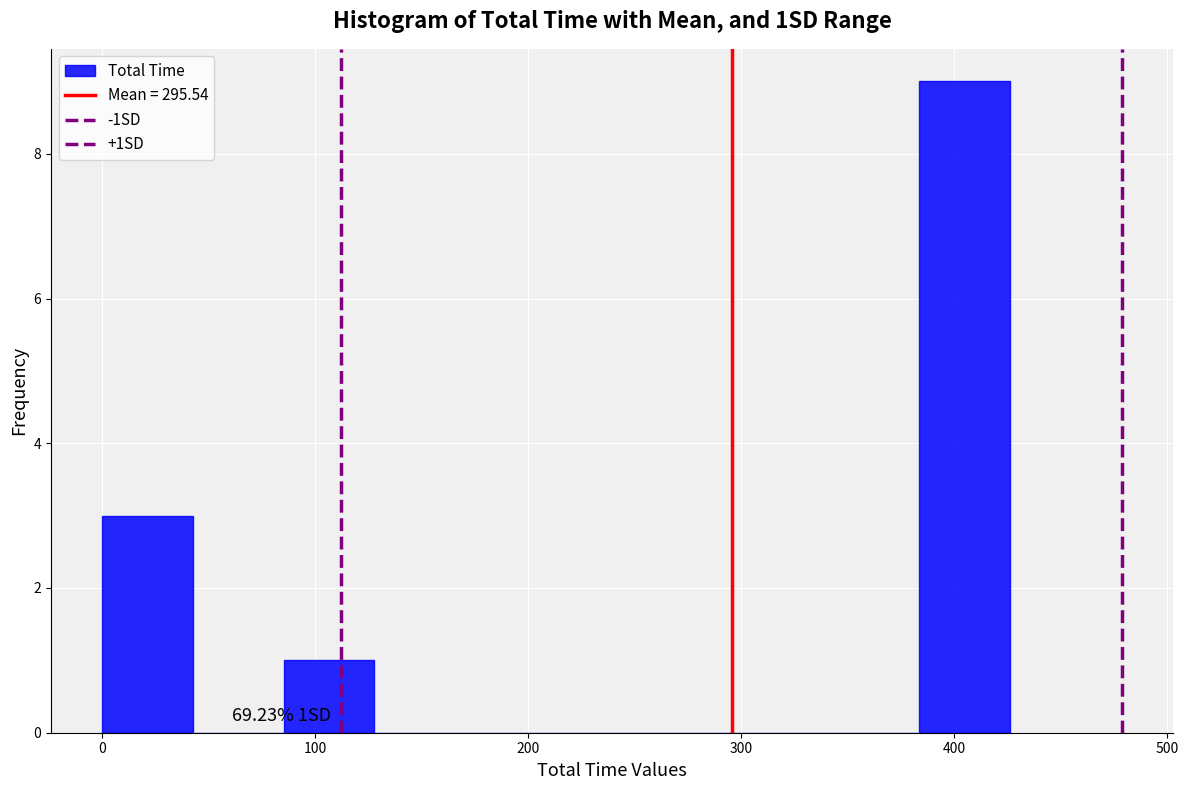

Which range on the x-axis has the tallest bar?

380 to 430